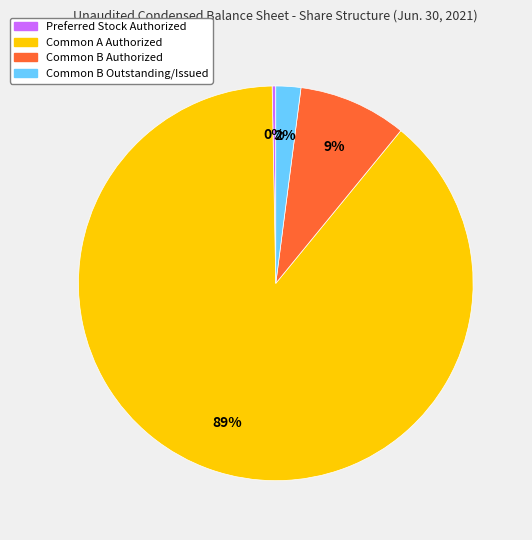

Is it true that Common B Authorized is 15% of the pie?

False